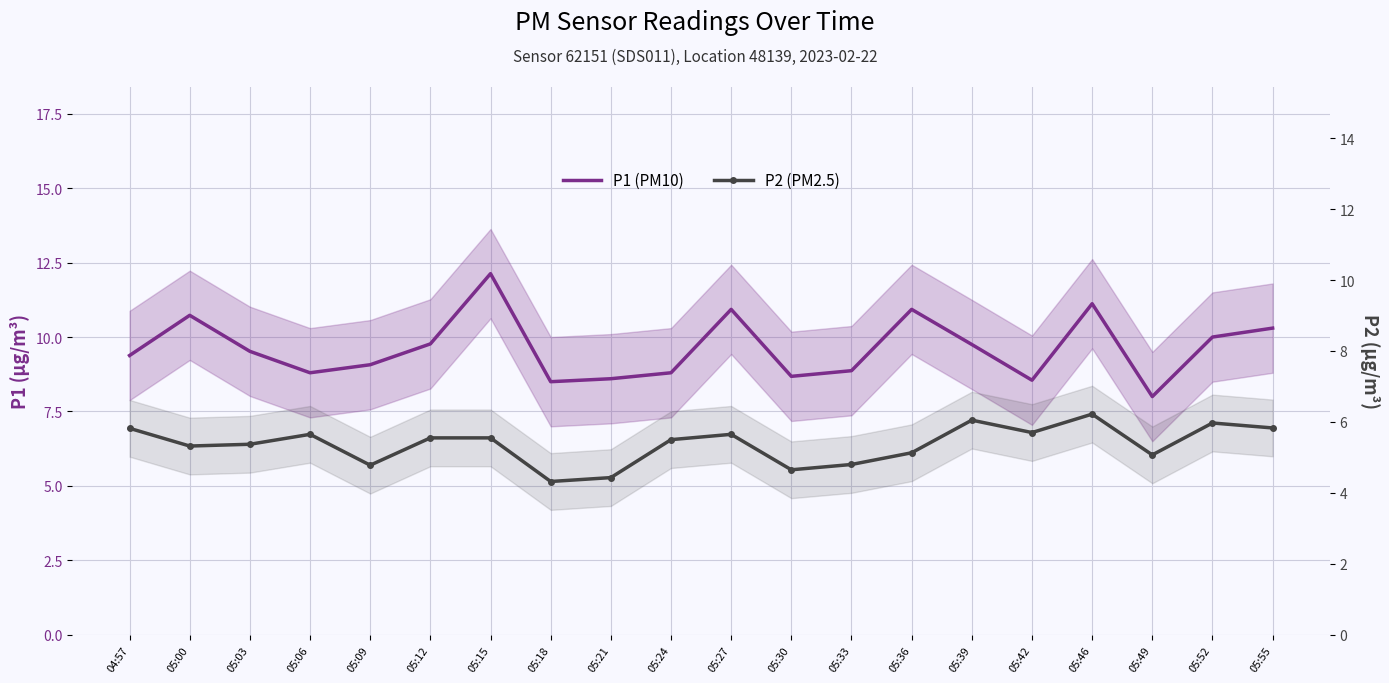

Which series changed the most between 05:06 and 05:30?

P2 (PM2.5)